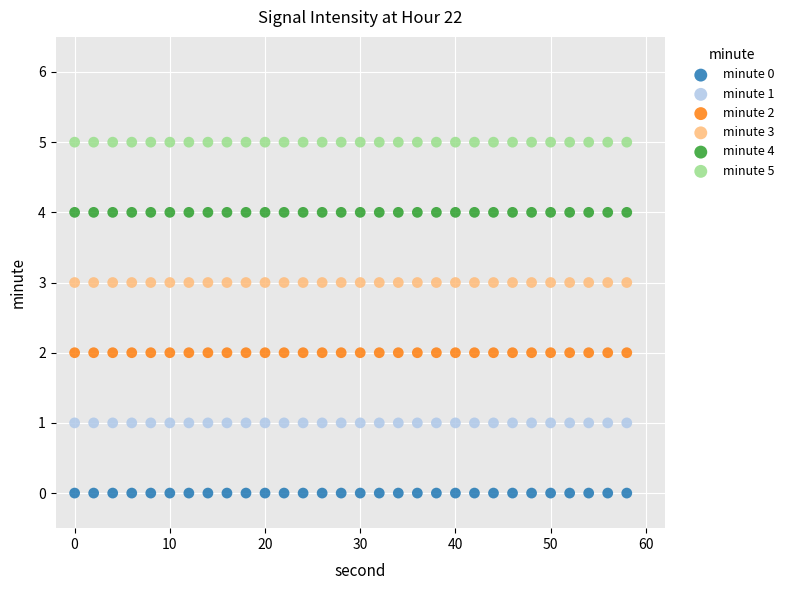

Which series reaches the minimum Y coordinate?

minute 0